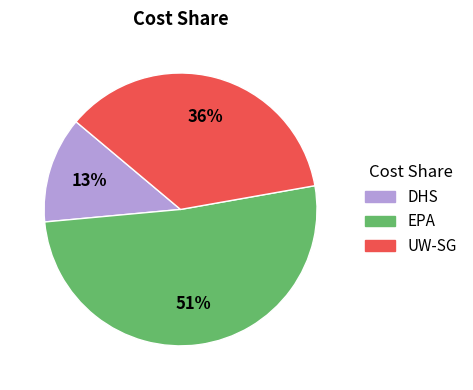

How many slices are in this pie chart?

3